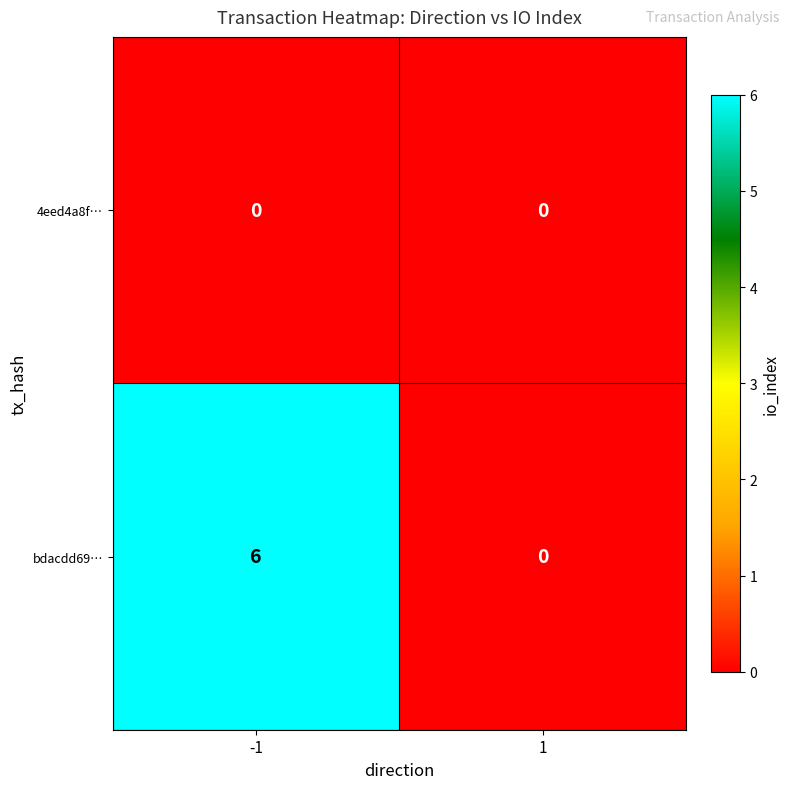

Between -1 and 1, which series saw the biggest shift?

bdacdd69…